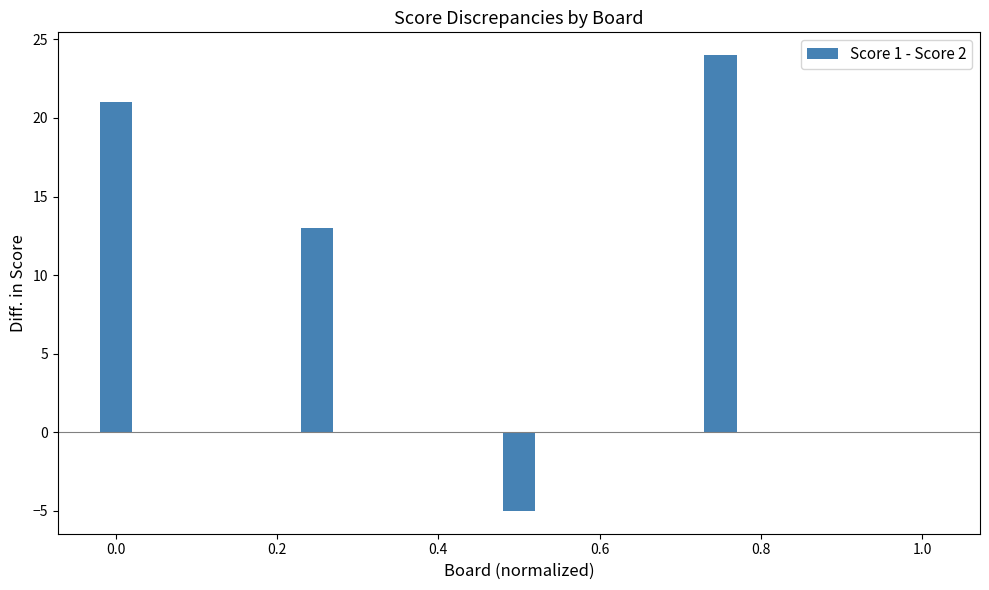

What is the maximum value shown in the chart?

24